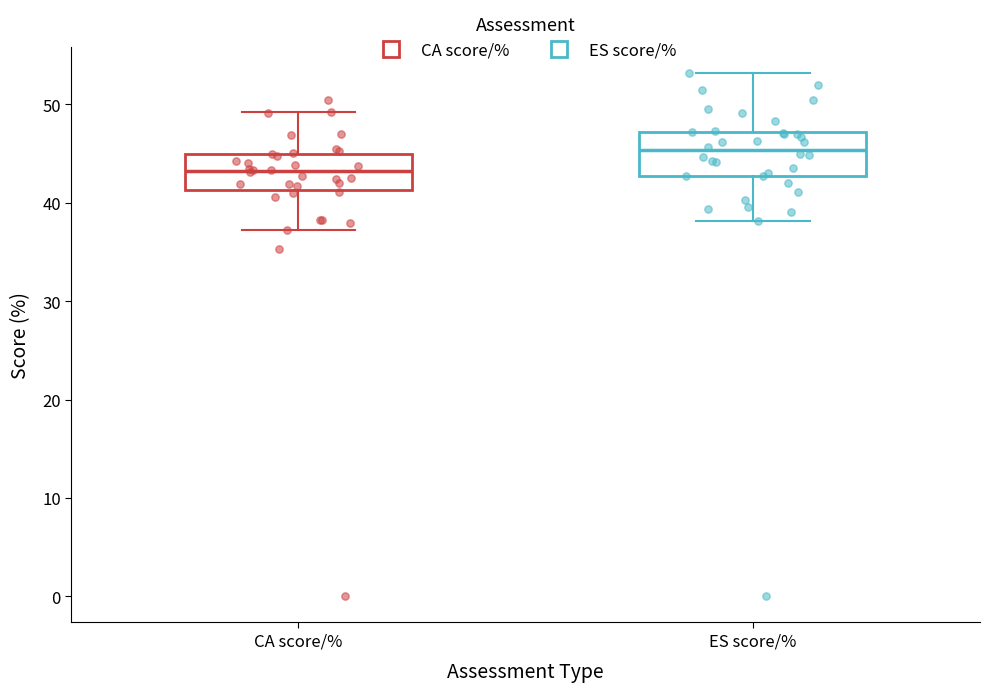

Reading left to right, read every box against the y-axis: the position of its median line, the range the box covers, and the ends of its whiskers. The values are not printed on the chart, so give them approximately, as read against the axis.

CA score/%: median 43, box 41 to 45, whiskers 37 to 49
ES score/%: median 45, box 43 to 47, whiskers 38 to 53